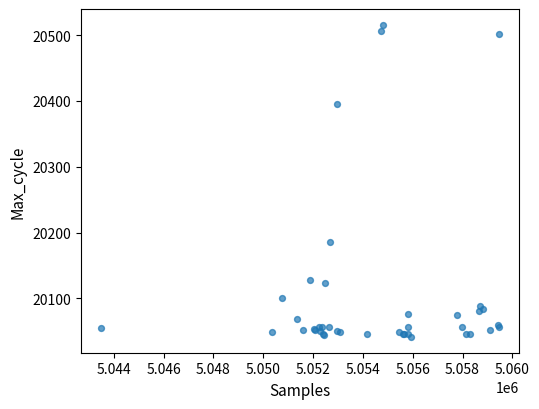

What Y value in the scatter plot is closest to 20278?

20185